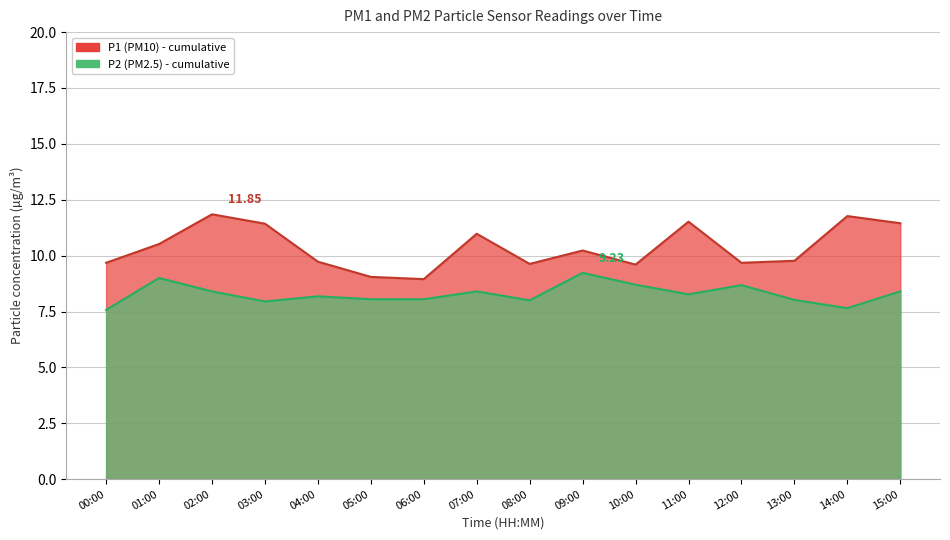

What is the spread (max minus min) of values at 09:00?

1.0